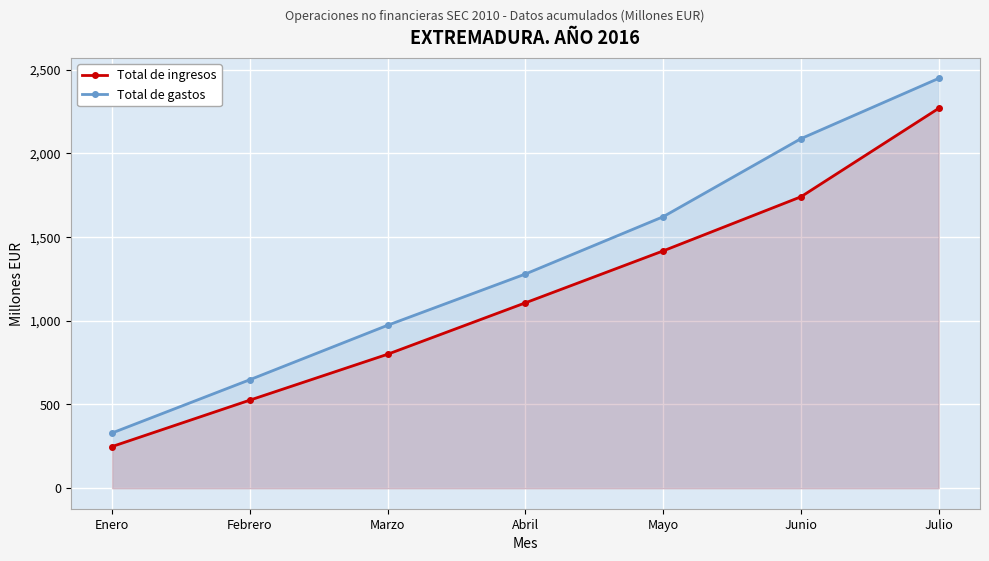

The Total de ingresos series shows 526 at Febrero. True or false?

True